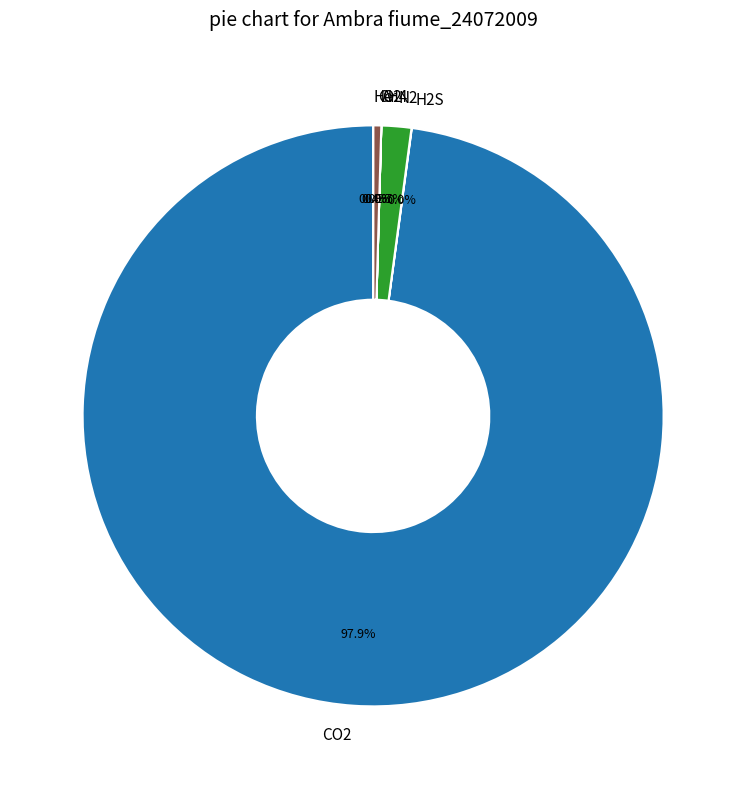

Does N2 account for over 50% of the chart?

No